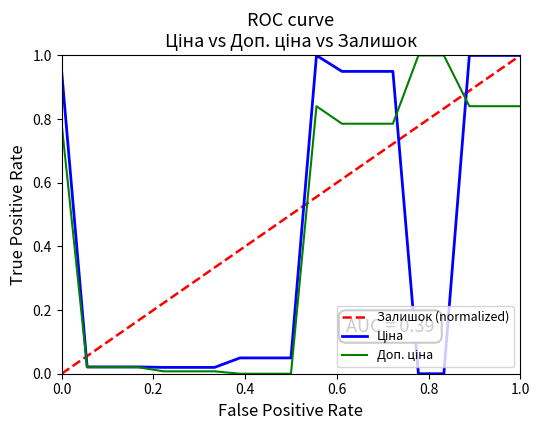

What is the maximum value shown in the chart?

1.0